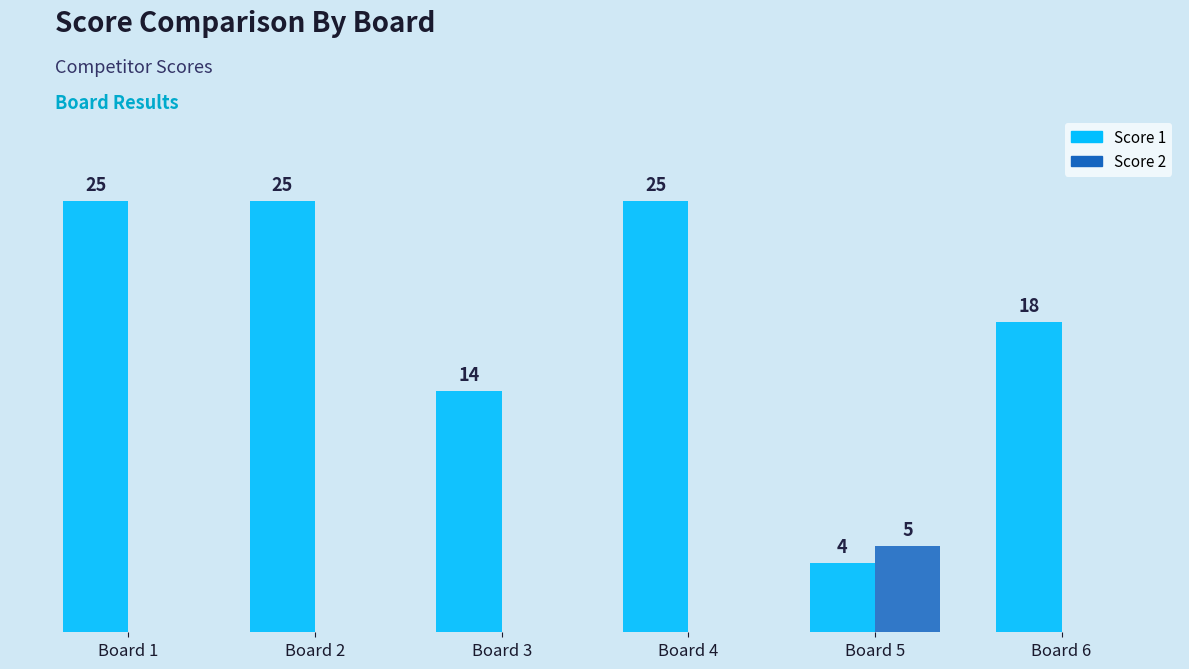

Where is Score 1 nearest to the value 14?

Board 3